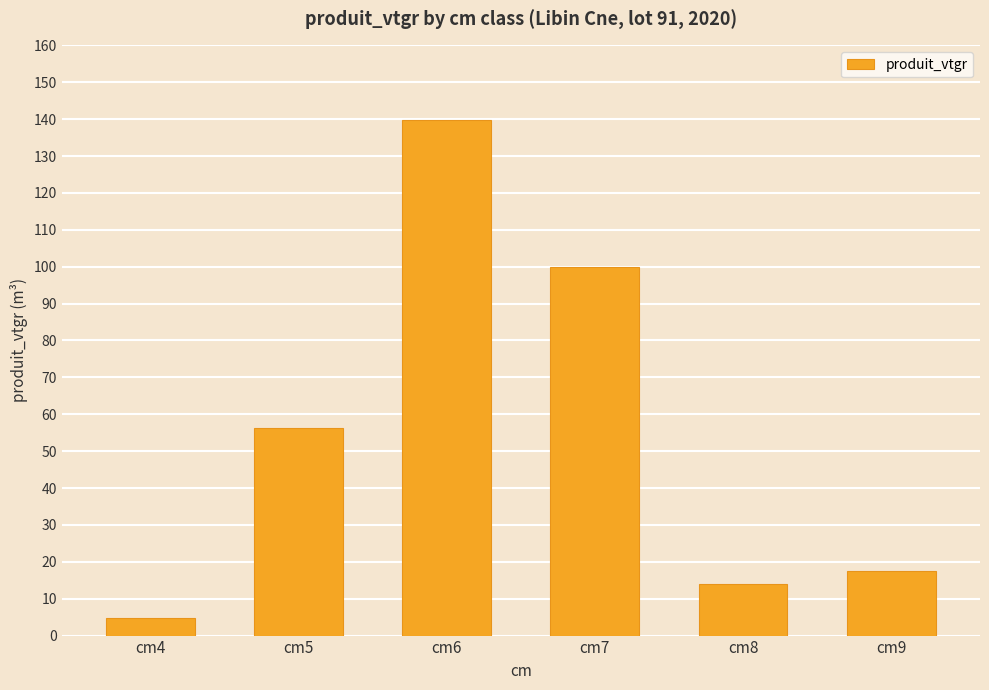

Between cm9 and cm8, which is larger?

cm9